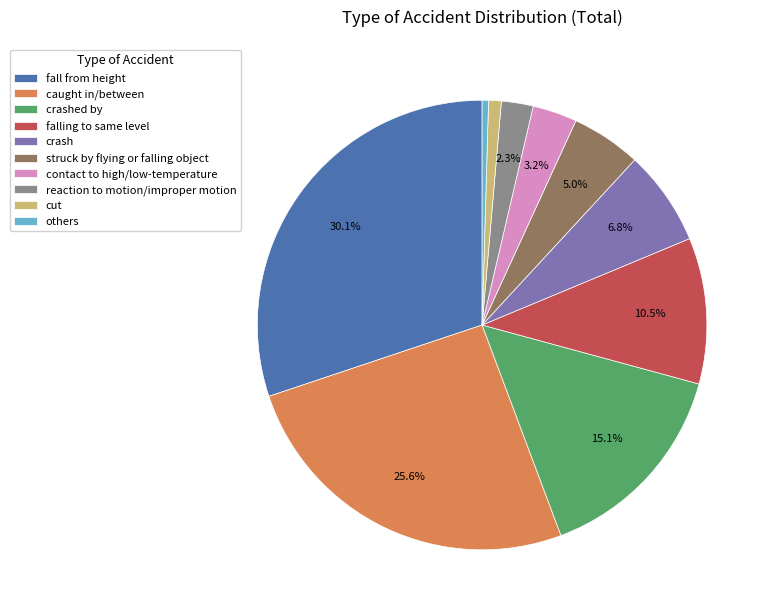

Which category has the biggest portion of the pie?

fall from height